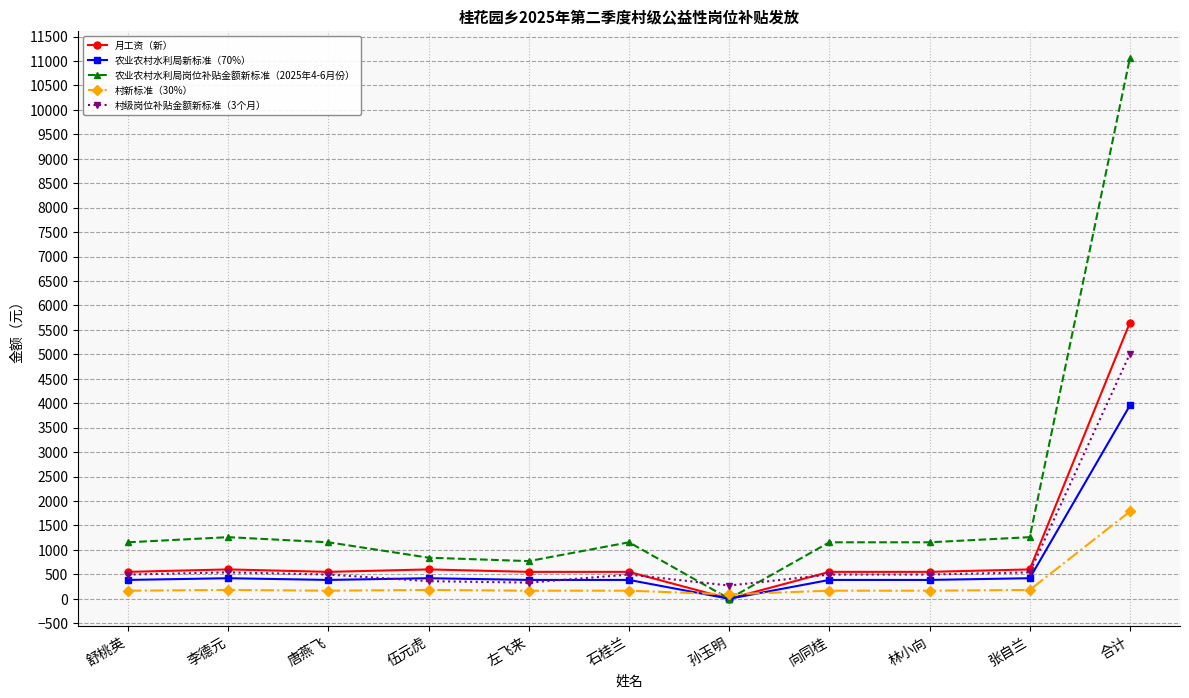

What are all the series names shown in the legend?

月工资（新）, 农业农村水利局新标准（70%）, 农业农村水利局岗位补贴金额新标准（2025年4-6月份）, 村新标准（30%）, 村级岗位补贴金额新标准（3个月）